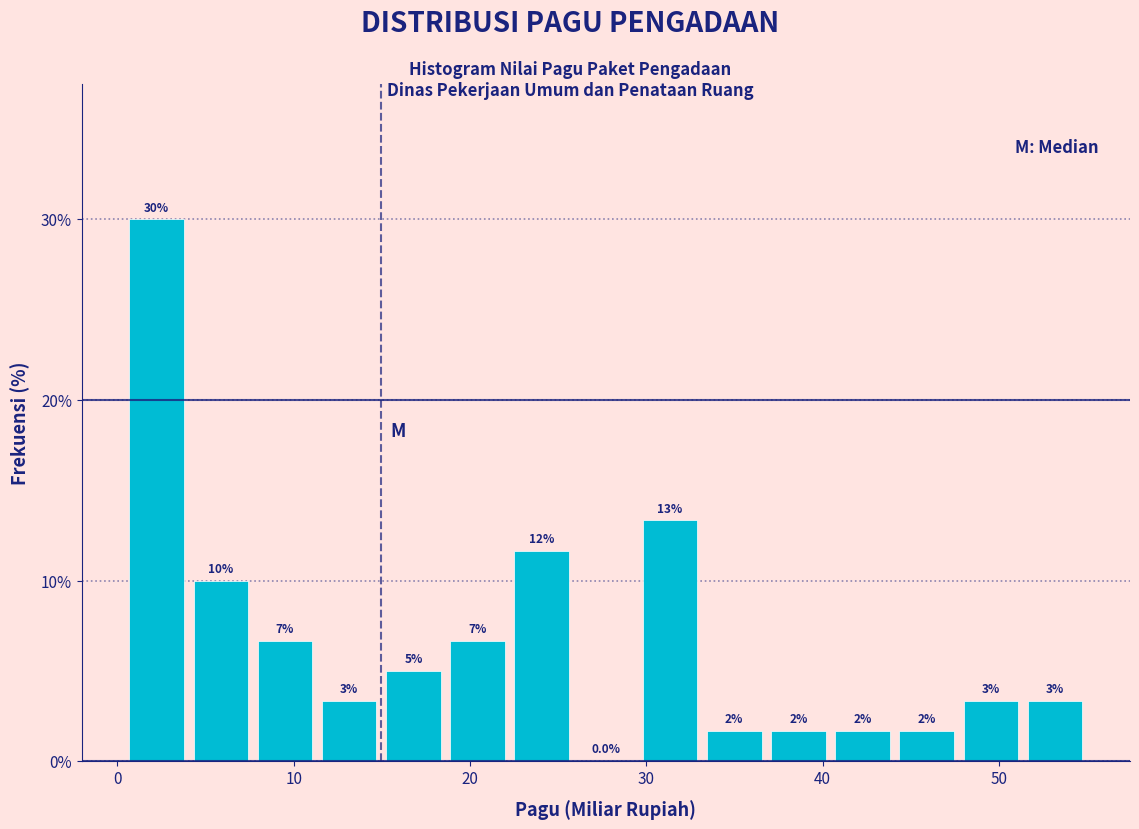

Read against the x-axis, roughly where is the centre of the tallest bar?

2